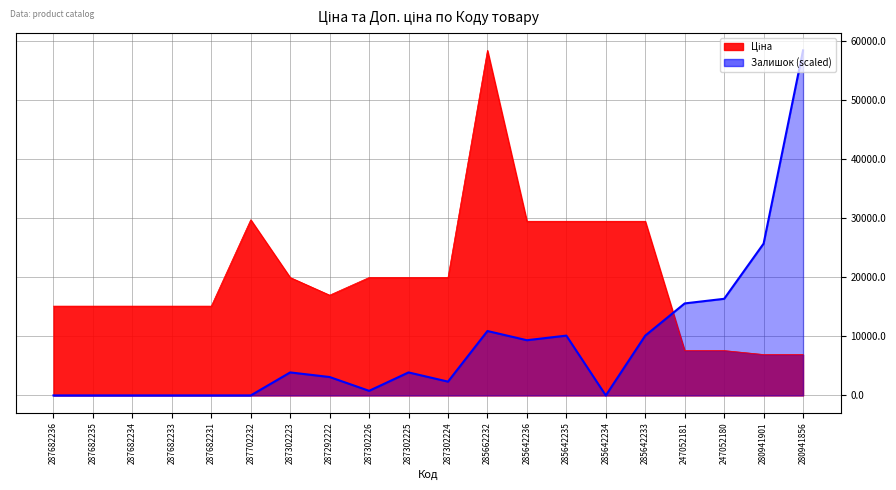

How many data points does each series have?

20